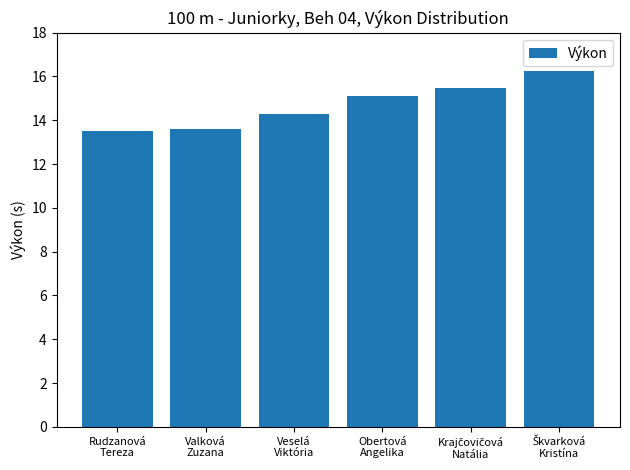

Reading left to right, list all the values displayed in this chart.

13.5	13.6	14.3	15.1	15.5	16.2